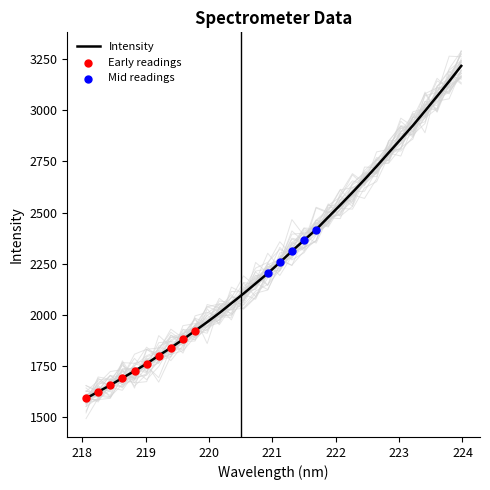

What is the ratio of the value at 223.0264 to the value at 218.8244?

1.7